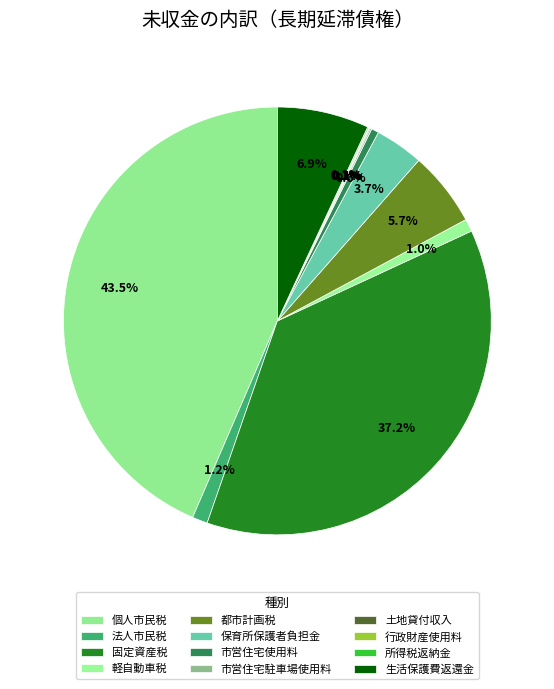

Which slice is the largest?

個人市民税